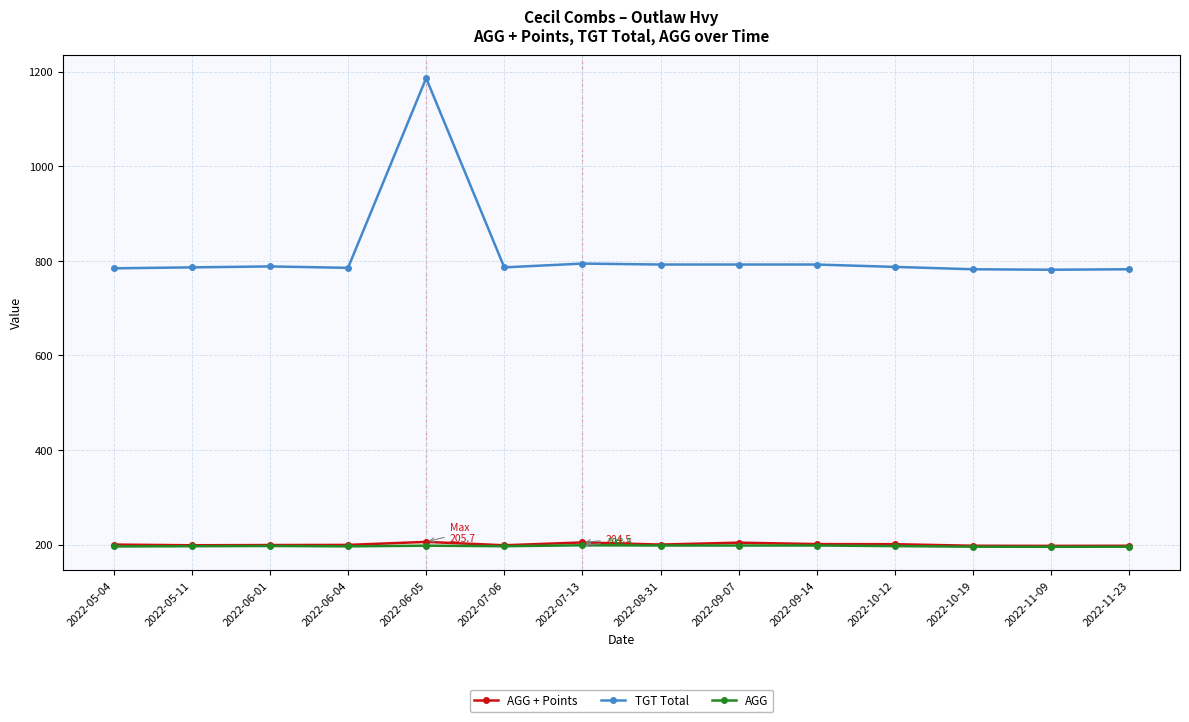

True or false: TGT Total and AGG intersect in this chart.

False